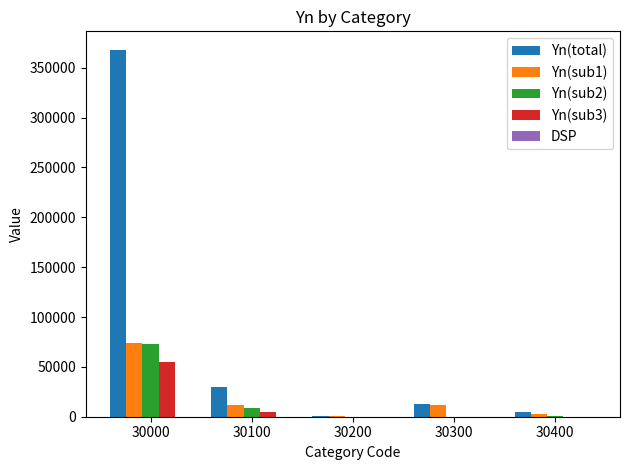

Which series has the largest total across all categories?

Yn(total)